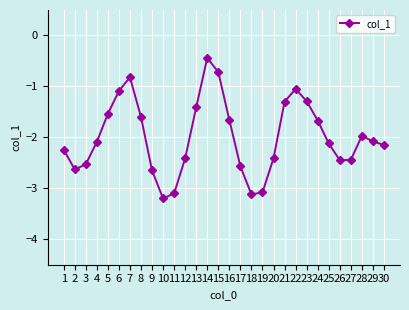

What is the difference between the second highest and second lowest values?

2.4